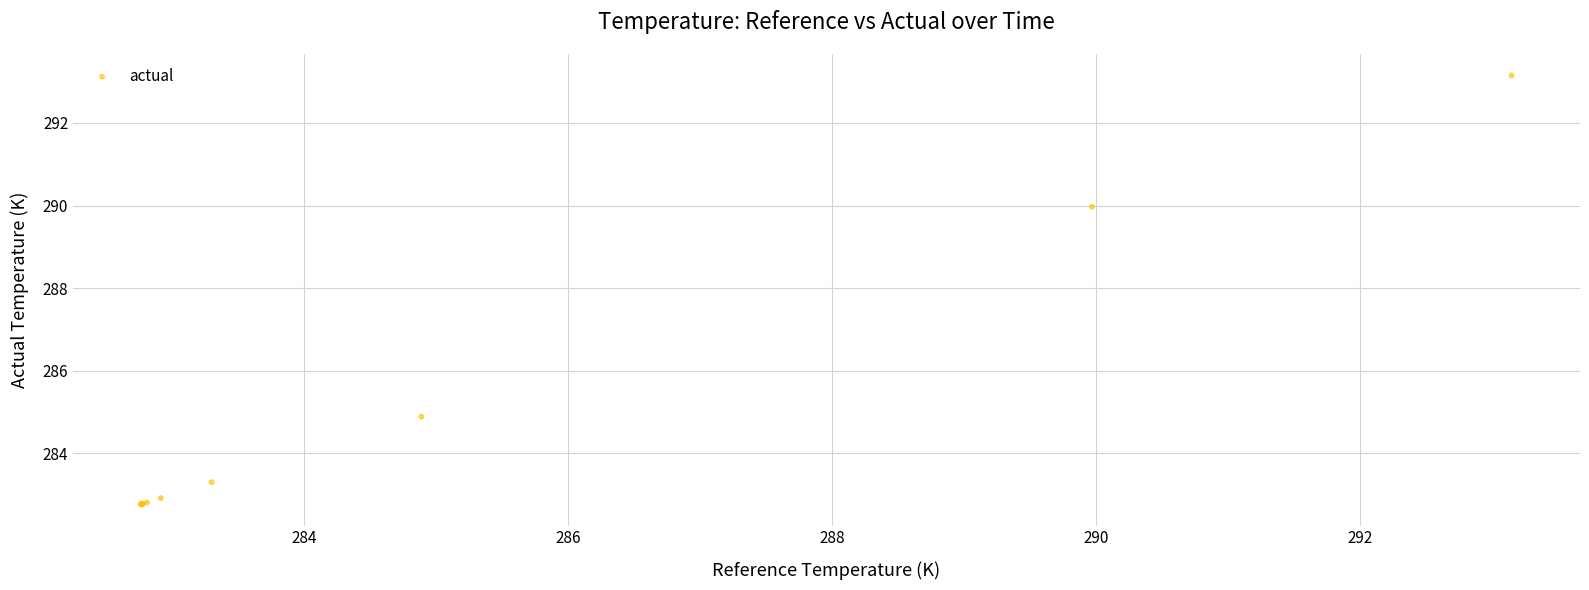

What Y value in the scatter plot is closest to 287?

284.9